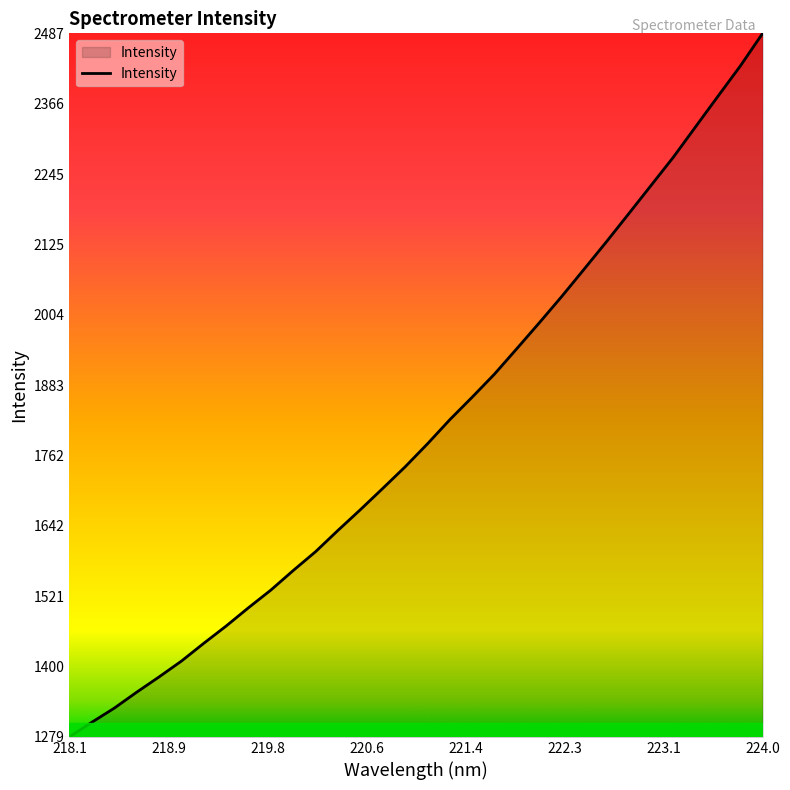

Does the chart display data point markers on the line(s)?

No